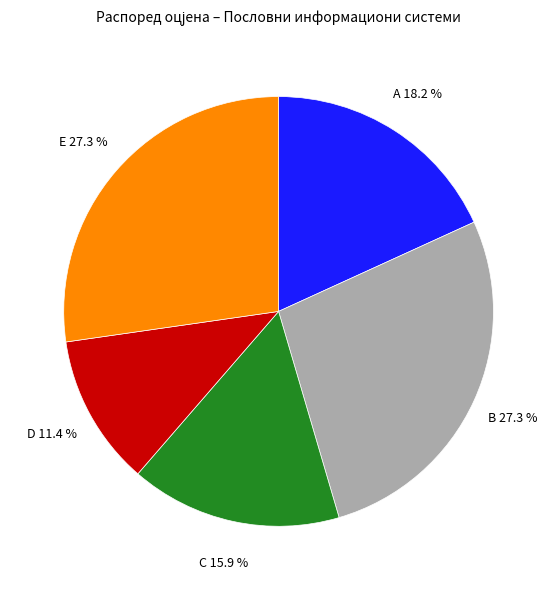

Which slice is the smallest?

D